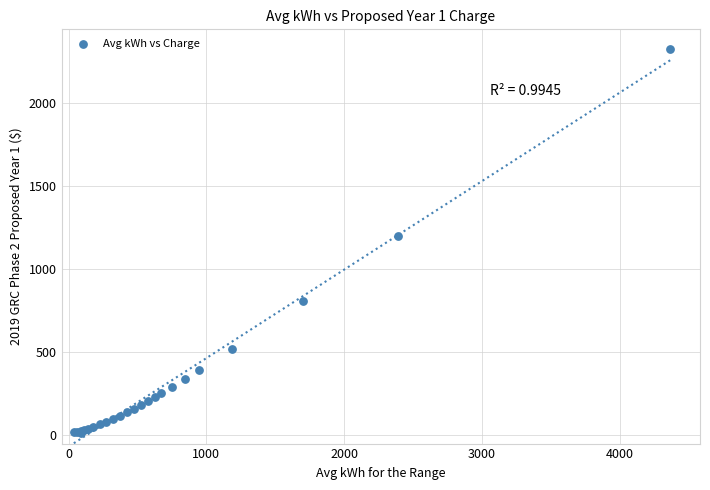

What Y value in the scatter plot is closest to 1169?

1196.7